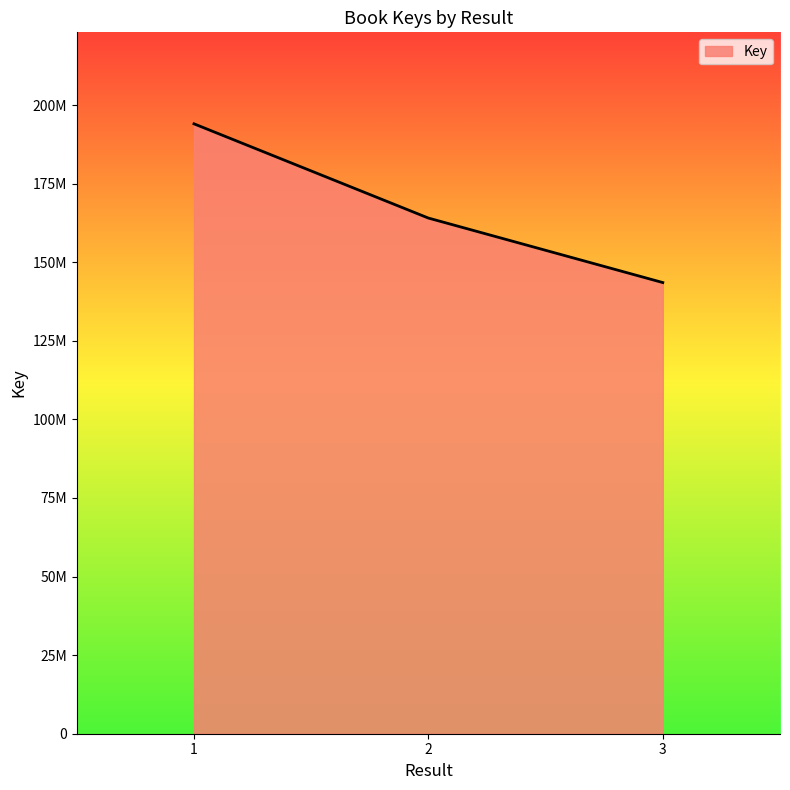

What is the ratio of the value at 3 to the value at 2?

0.9